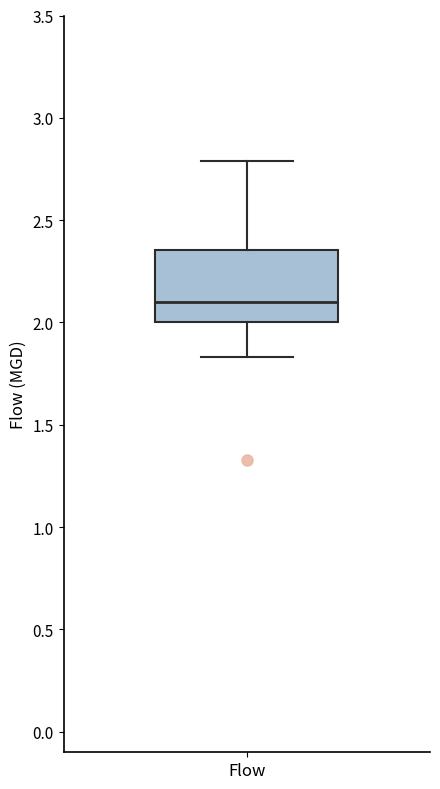

Read this box plot against the y-axis: the position of the median line, the range covered by the box, and the ends of both whiskers. The values are not printed on the chart, so give them approximately, as read against the axis.

median 2.10, box 2.00 to 2.35, whiskers 1.85 to 2.80